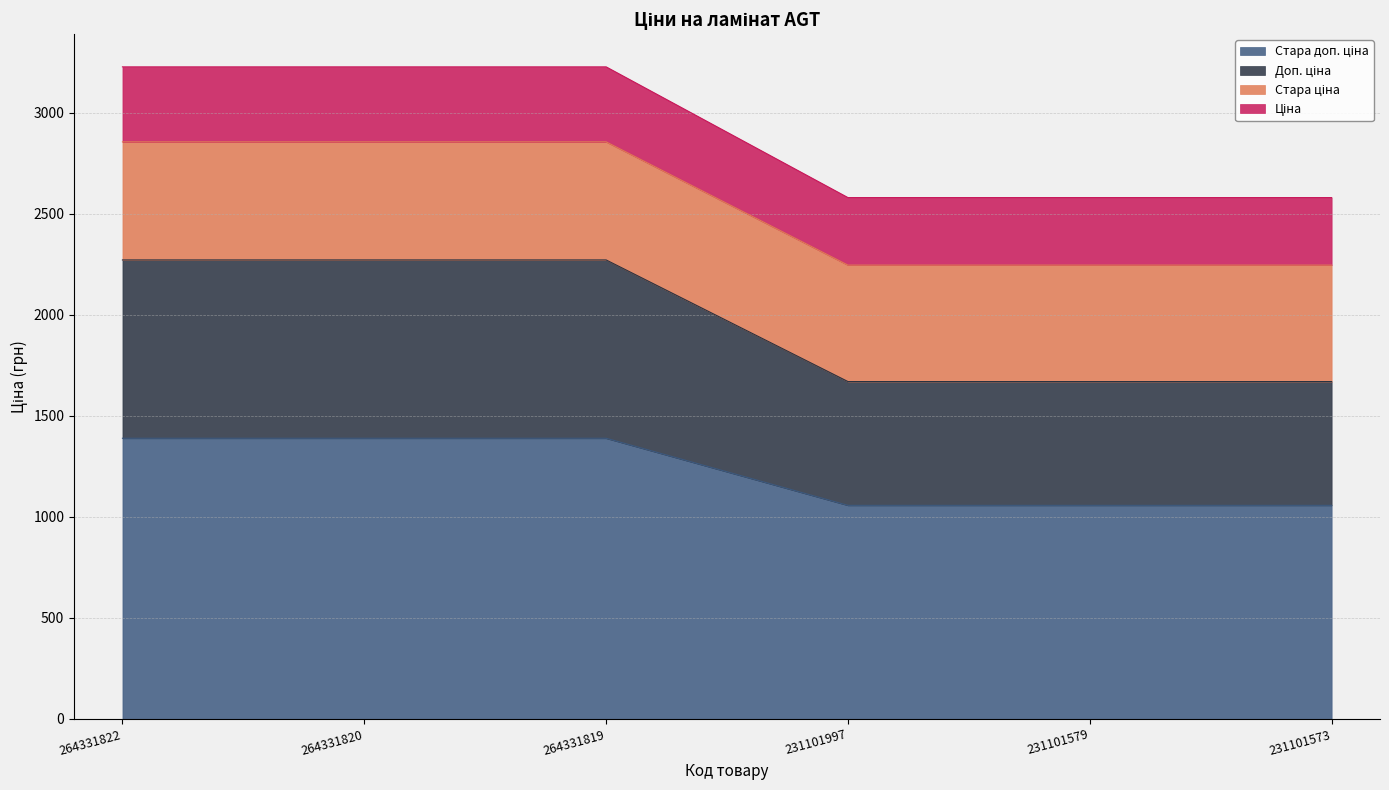

What is the sum of all Стара доп. ціна values?

7340.0